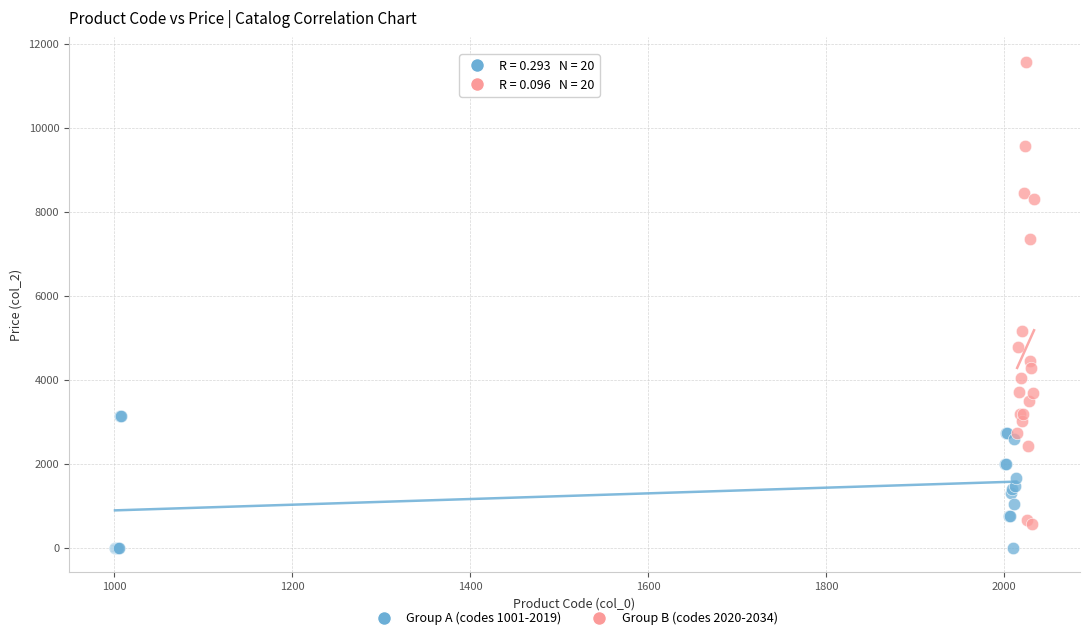

Which series contains the highest Y value?

Group B (codes 2020-2034)